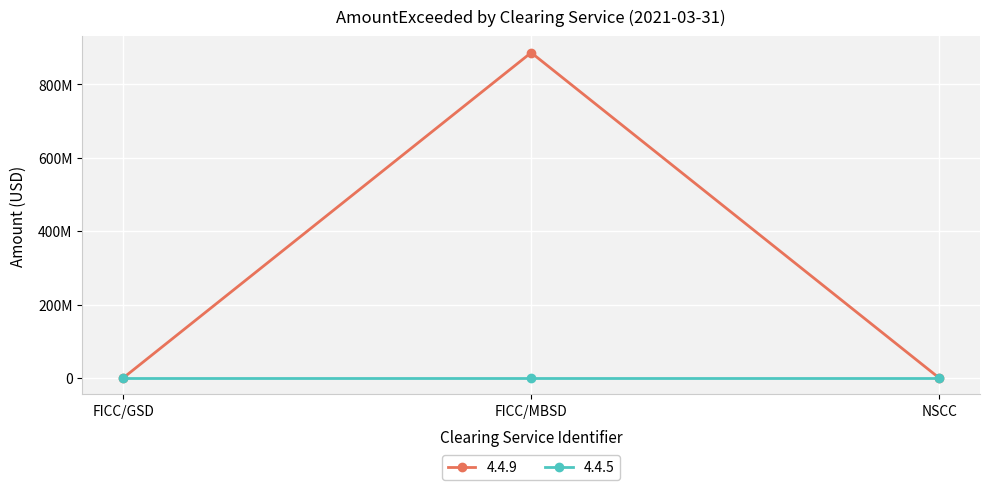

Does the chart have visible grid lines?

Yes